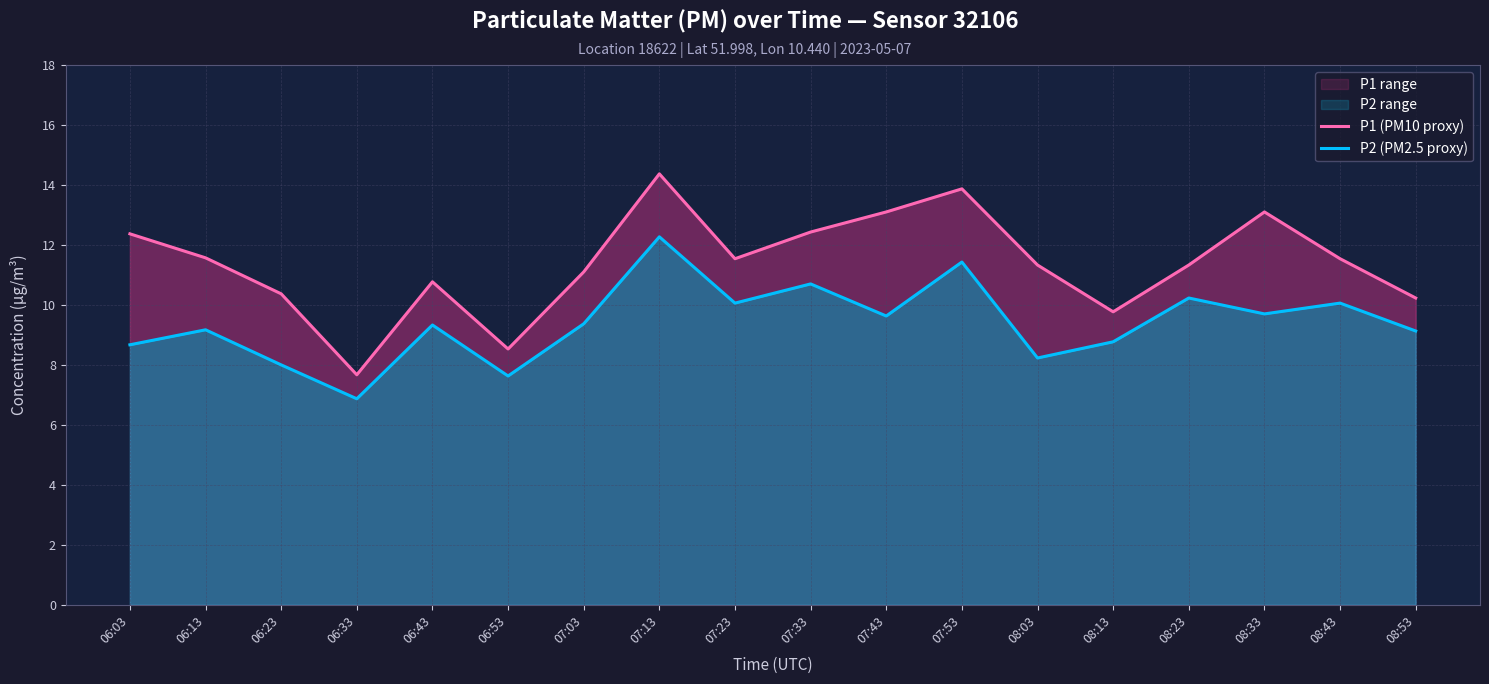

True or false: P1 (PM10 proxy) and P2 (PM2.5 proxy) cross at least once.

False